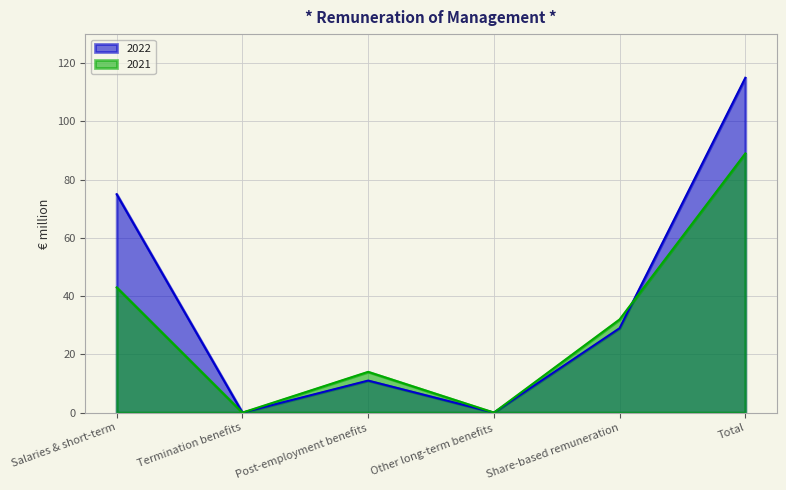

True or false: 2022 has a value of 0 at Other long-term benefits.

True